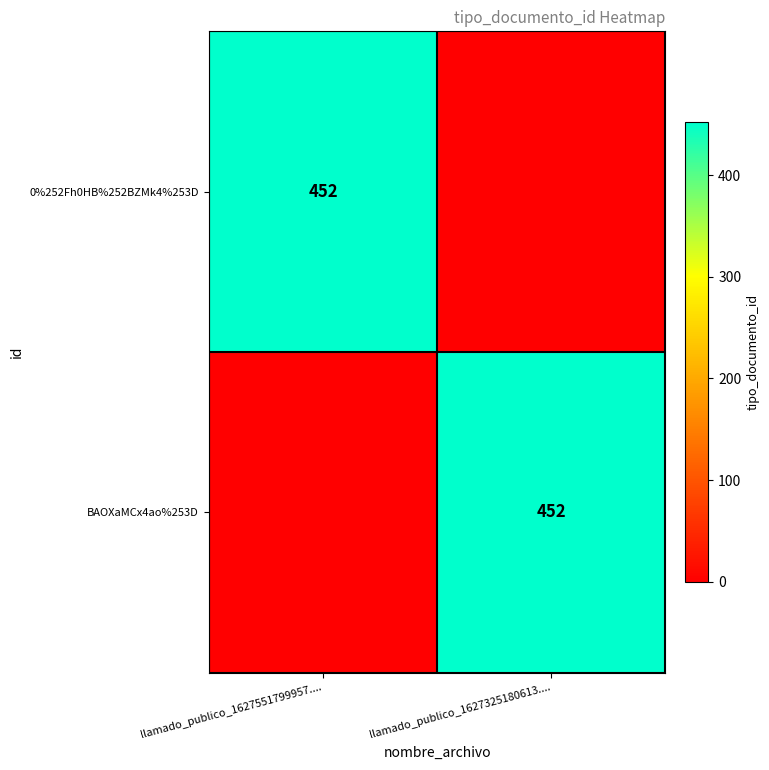

Is it true that 0%252Fh0HB%252BZMk4%253D equals 208 at llamado_publico_1627551799957....?

False